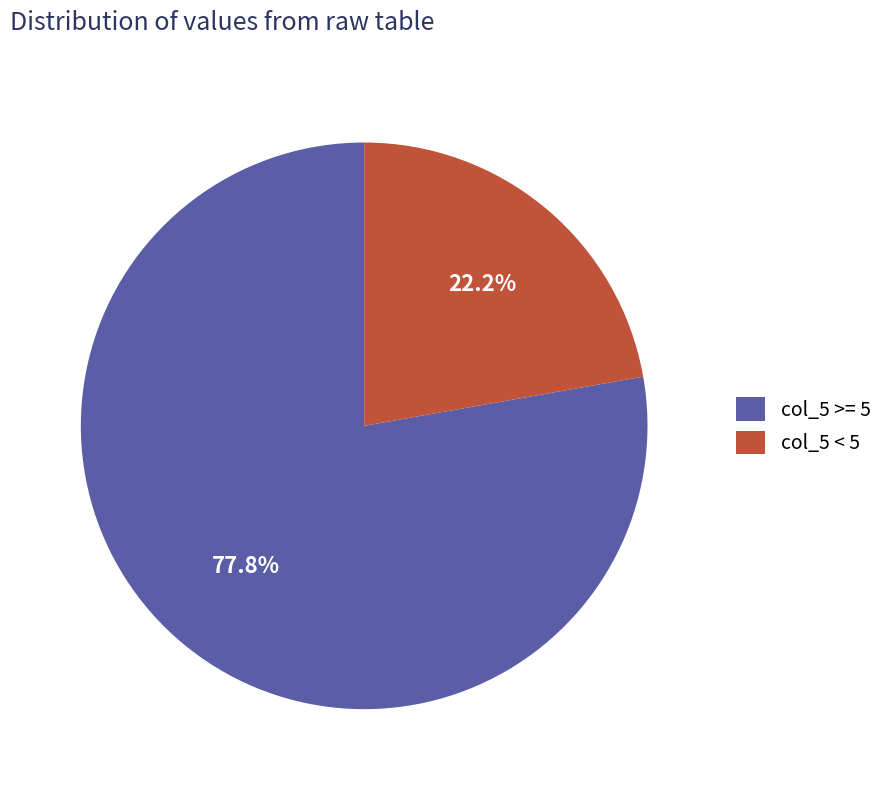

Rank the categories by value from lowest to highest.

col_5 < 5, col_5 >= 5